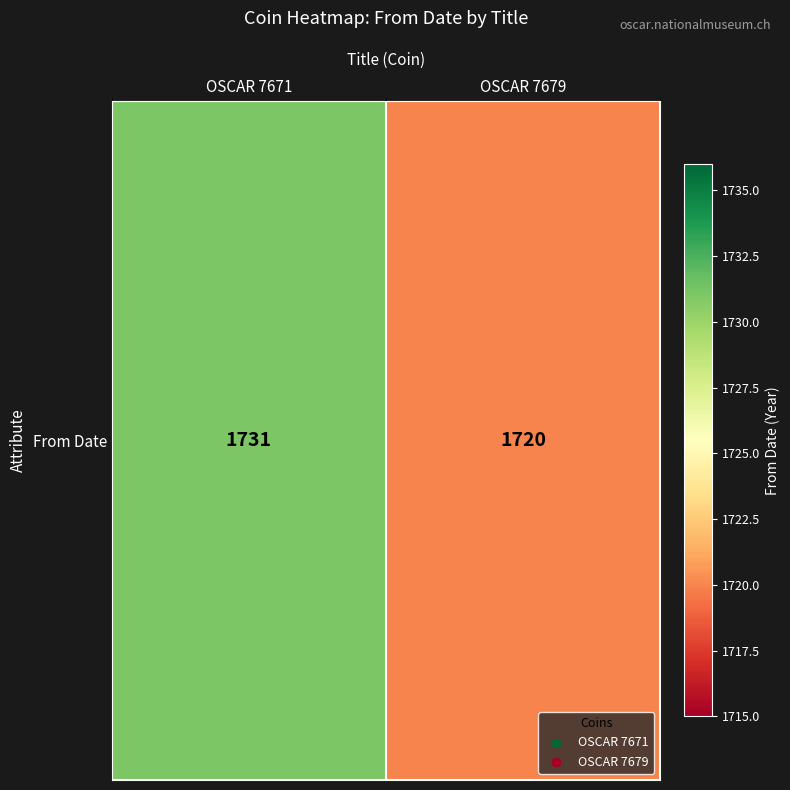

True or false: the data shows 1720 at OSCAR 7679.

True